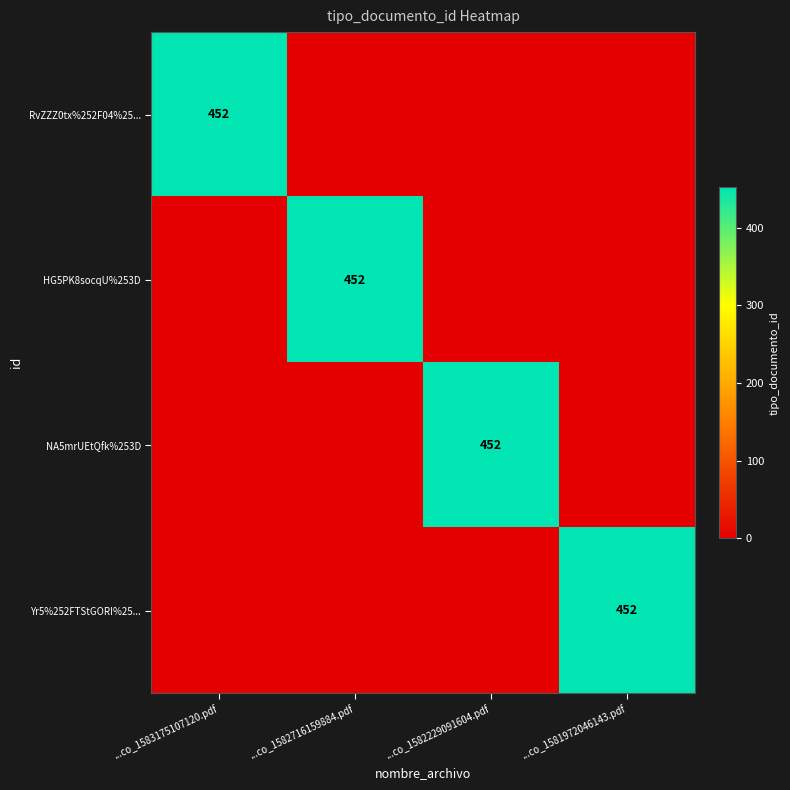

The NA5mrUEtQfk%253D series shows 222 at ...co_1582229091604.pdf. True or false?

False